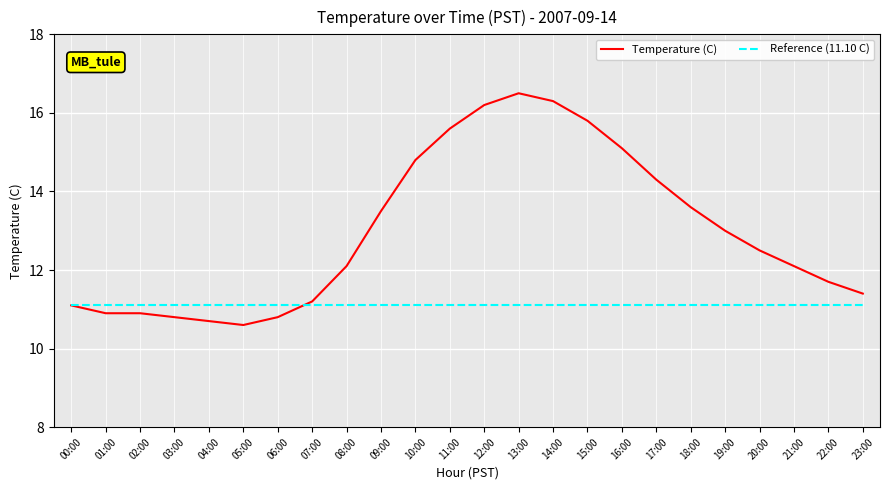

At which category is the sum across all series the highest?

13:00